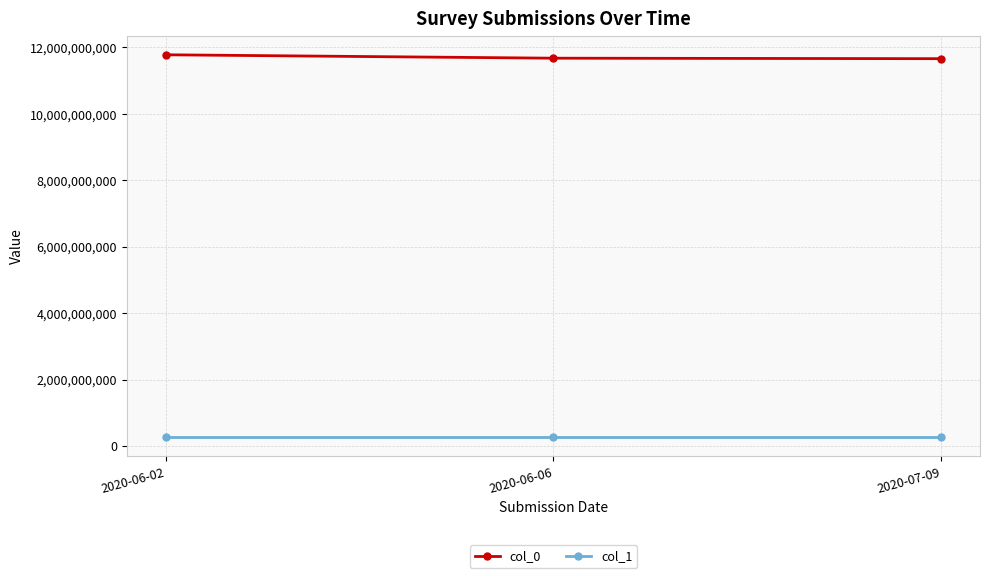

What are all the series names shown in the legend?

col_0, col_1